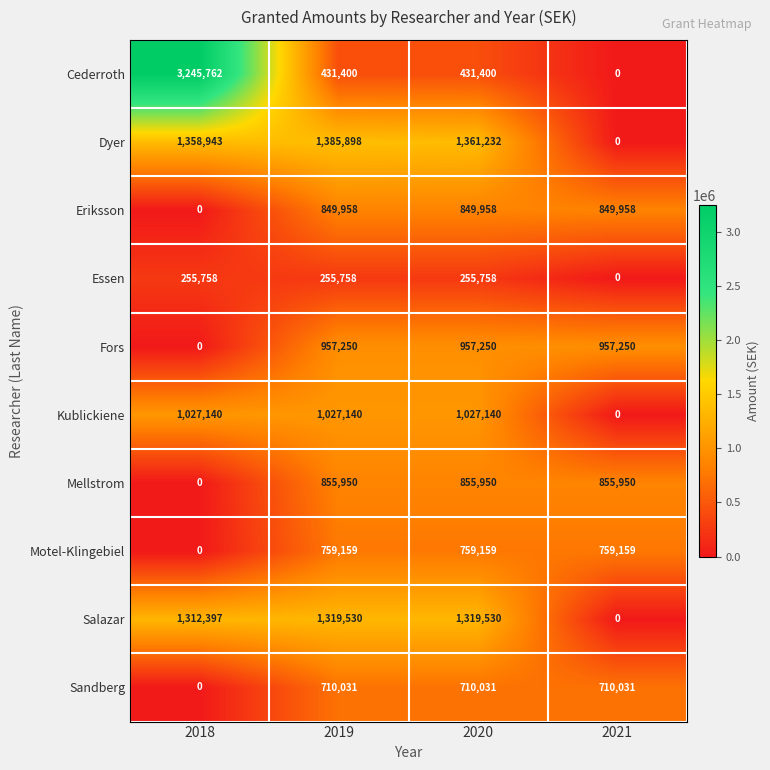

Between 2019 and 2020, which series saw the biggest shift?

Dyer